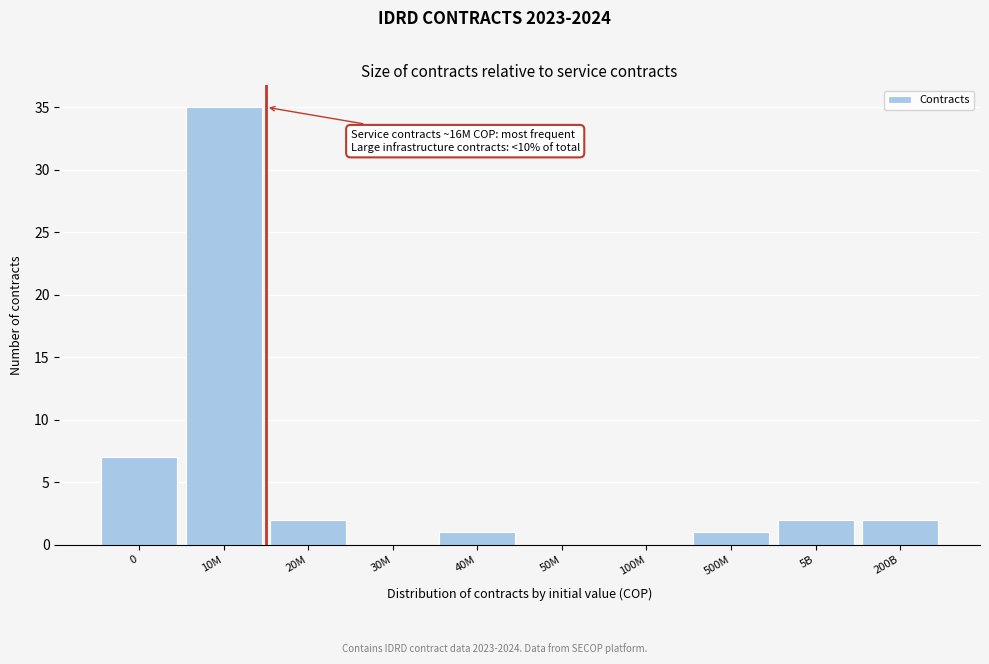

Reading left to right, extract all data points from this chart.

0=7	10M=35	20M=2	30M=0	40M=1	50M=0	100M=0	500M=1	5B=2	200B=2